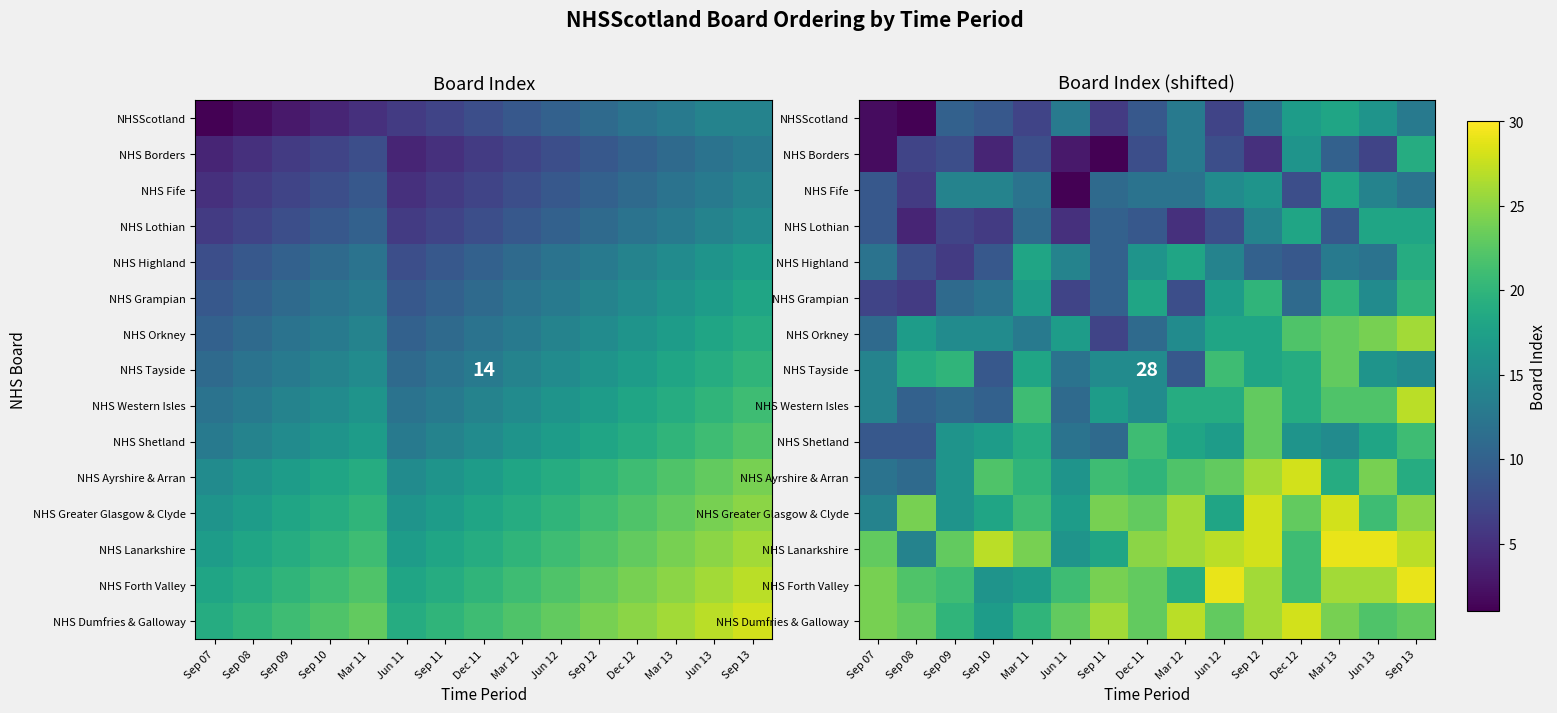

What is the difference between the NHS Greater Glasgow & Clyde values at Sep 11 and Sep 13?

1